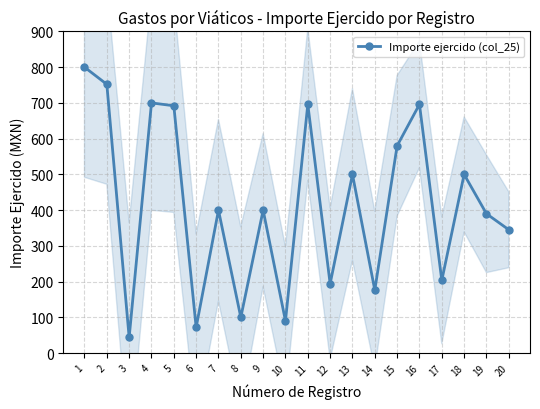

True or false: there are more than 0 points higher than both neighbors.

True